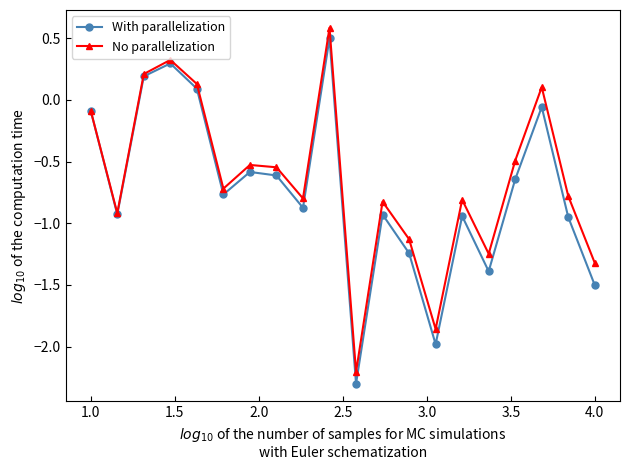

Which series has the largest range (max minus min)?

With parallelization